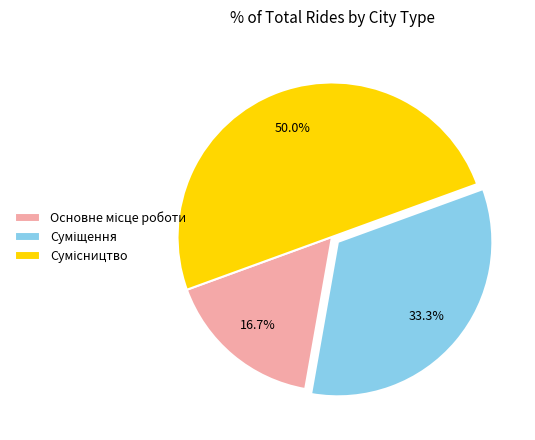

Does Основне місце роботи account for over 50% of the chart?

No